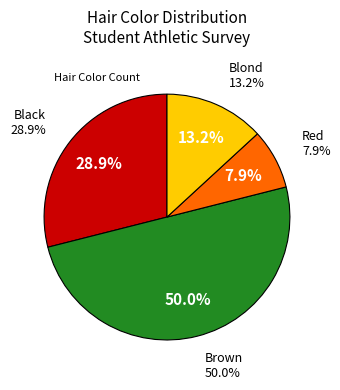

Which has a higher value, Red or Brown?

Brown